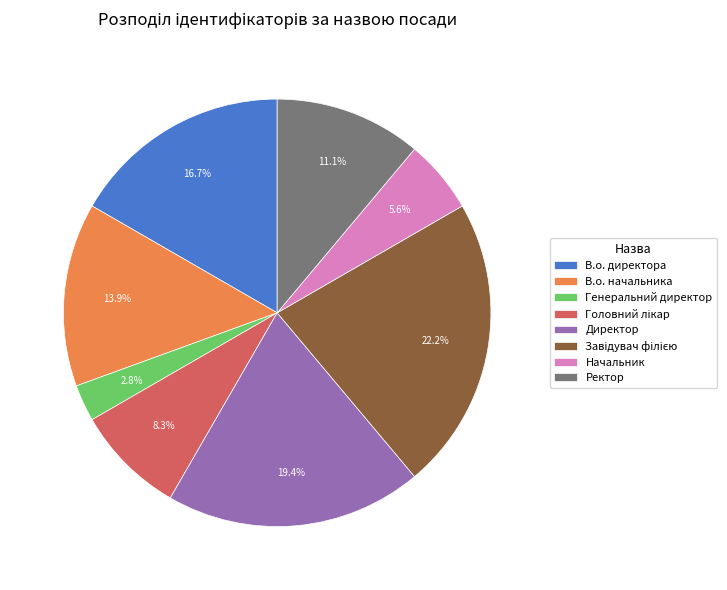

Is there a majority slice in this chart?

No